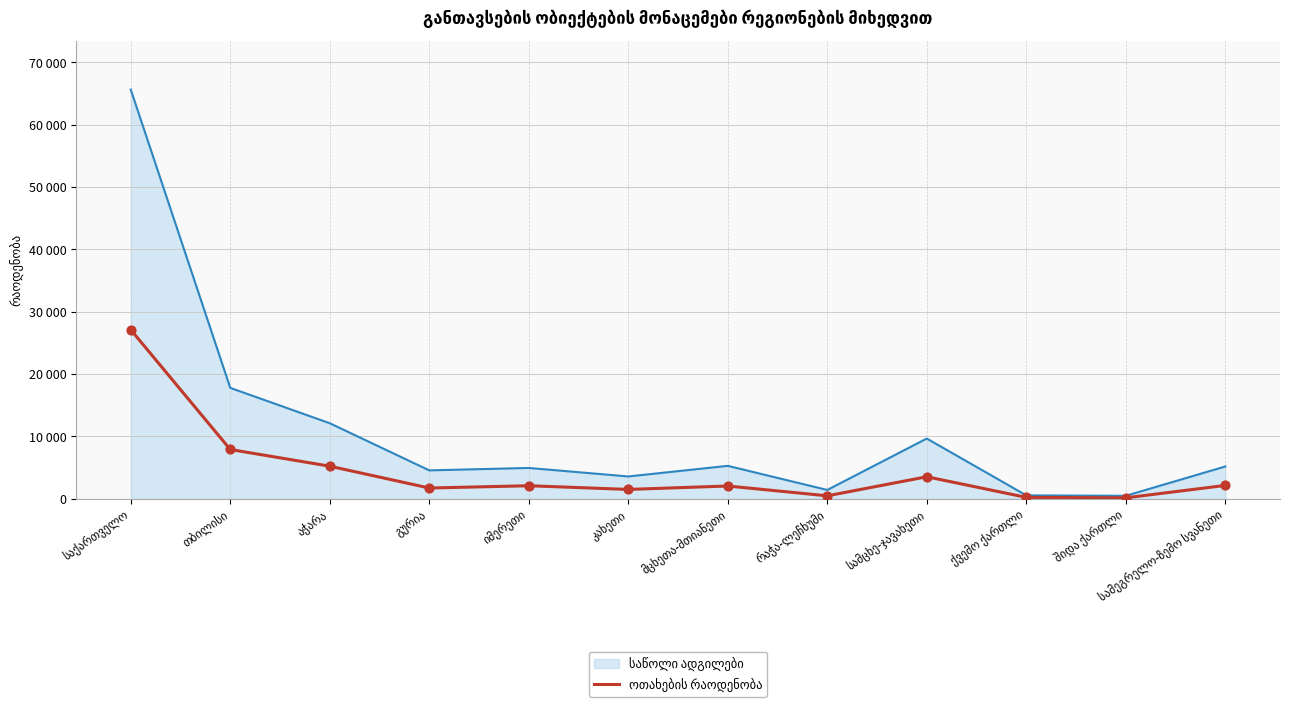

Approximately how many times larger is the value at საქართველო compared to აჭარა?

5.2